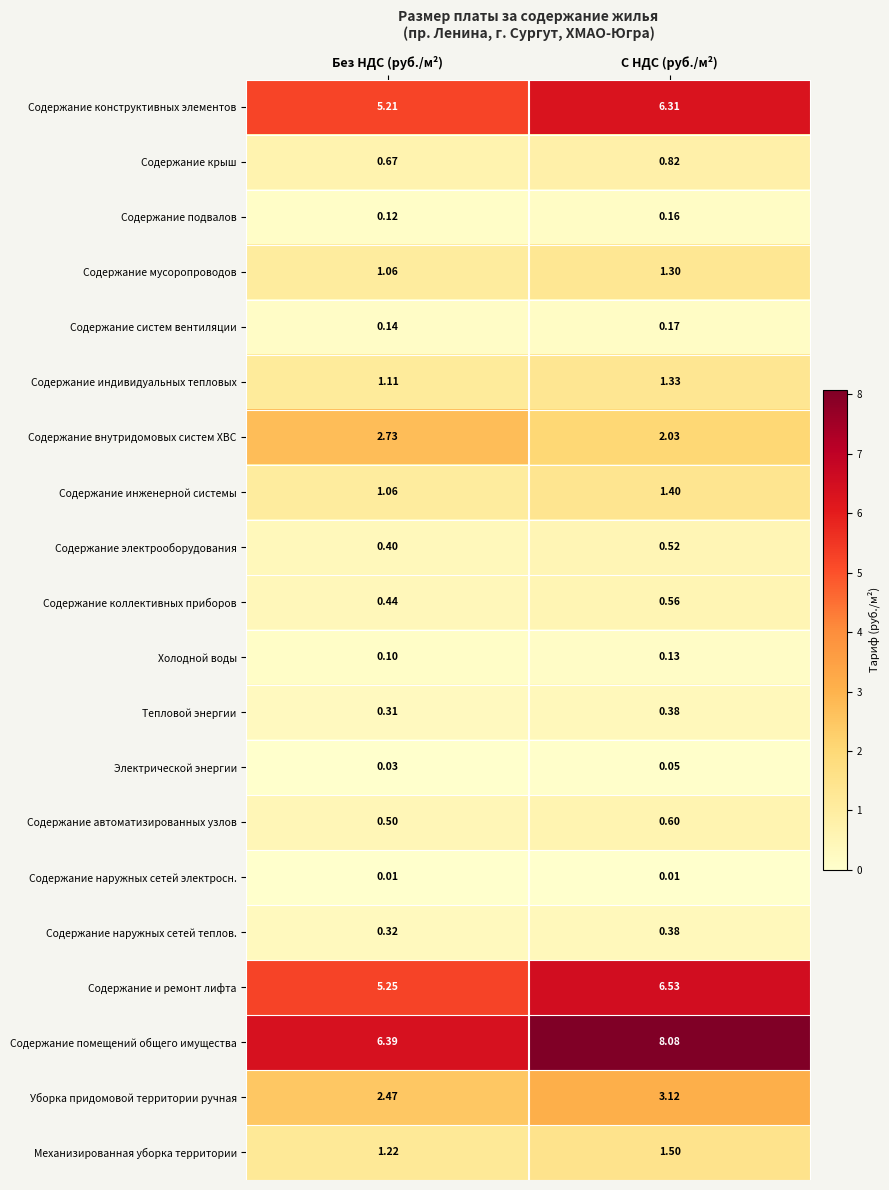

Which label corresponds to the largest value in the chart?

С НДС (руб./м²)